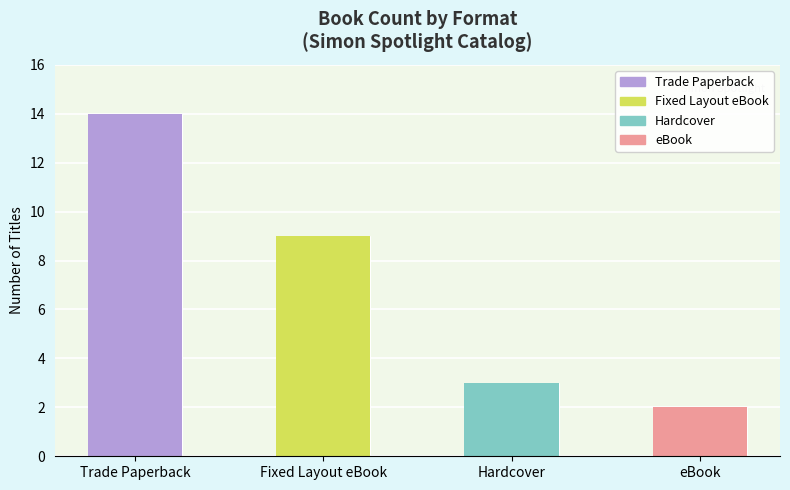

Count the number of data series in this chart.

4